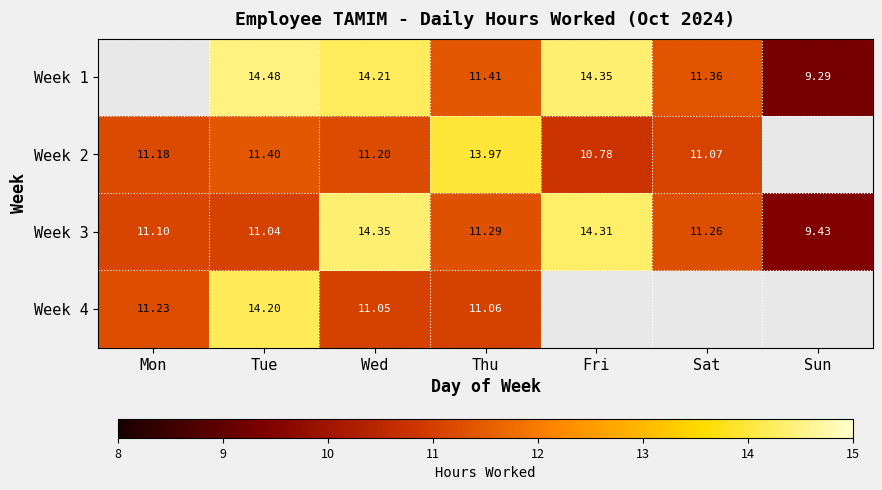

The value of Week 3 at Sat is 5.5. True or false?

False